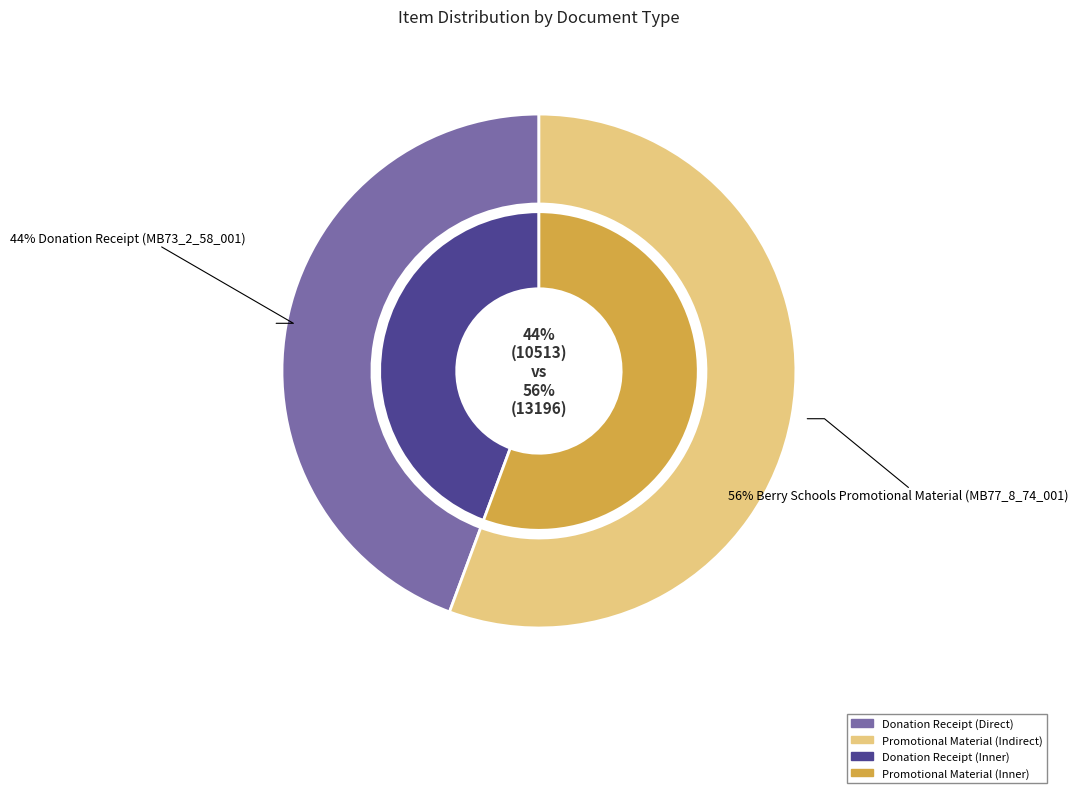

How many segments does this pie chart have?

2